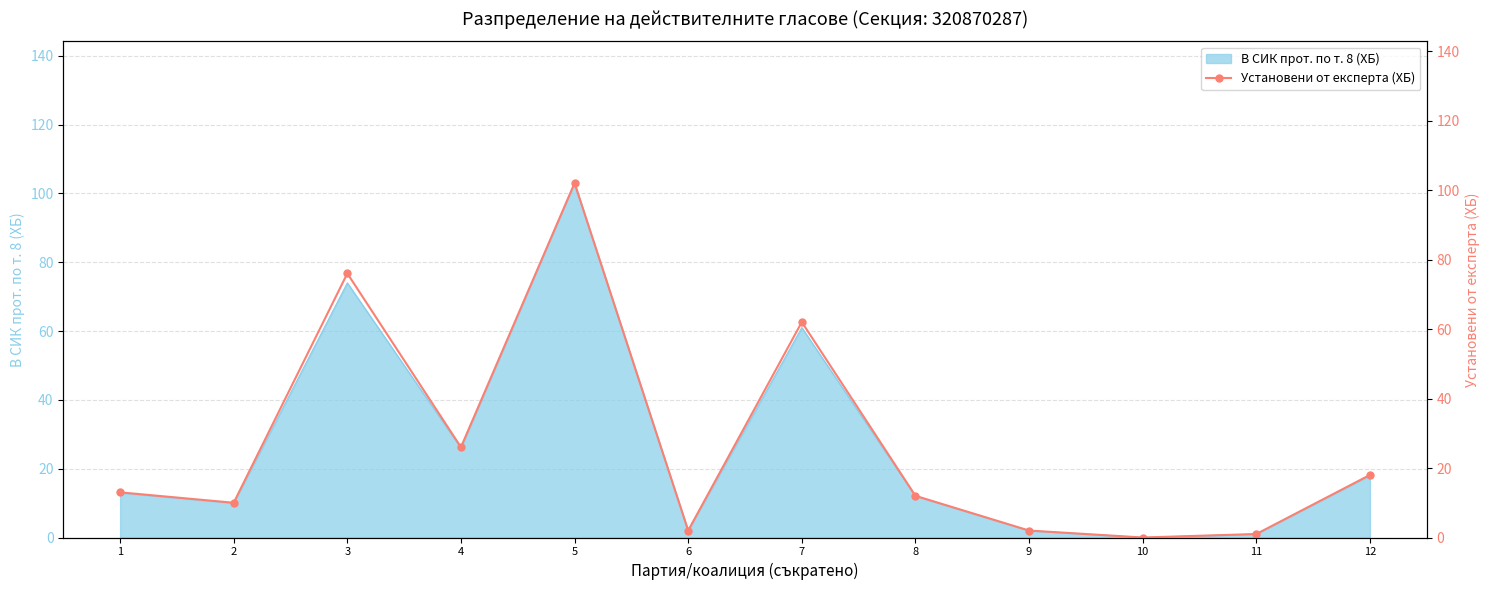

Count the number of values greater than 13.

5